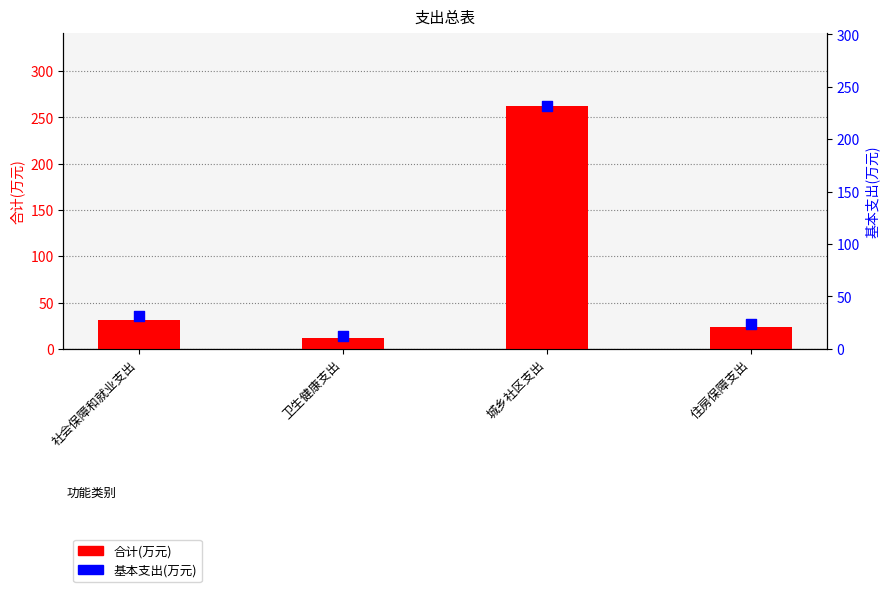

Which series has the largest Y range (max minus min)?

合计(万元)